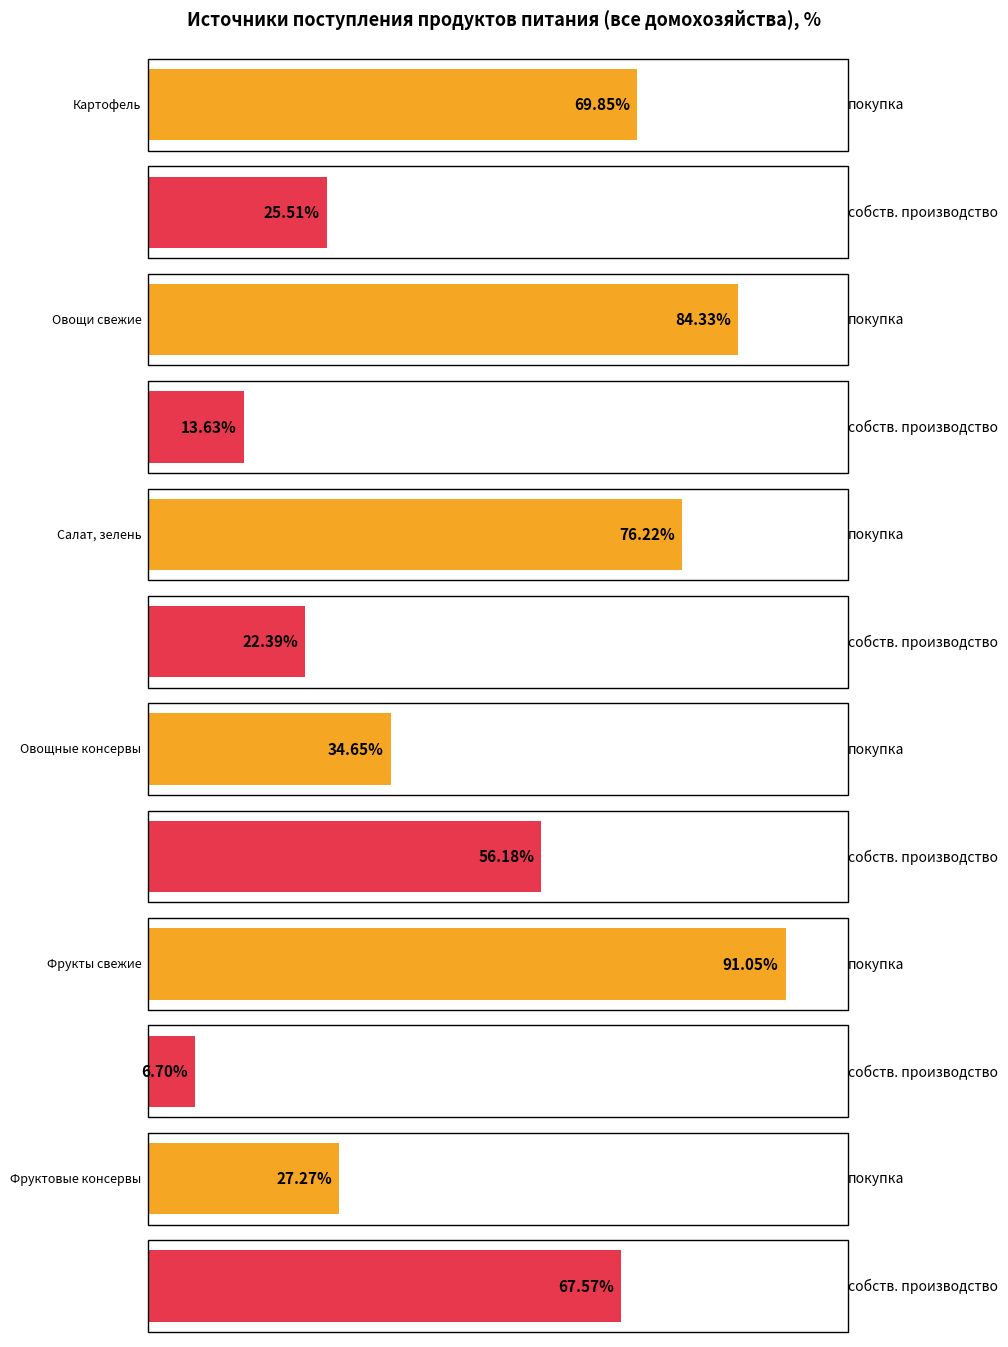

Which category has the highest value across all series?

Фрукты свежие